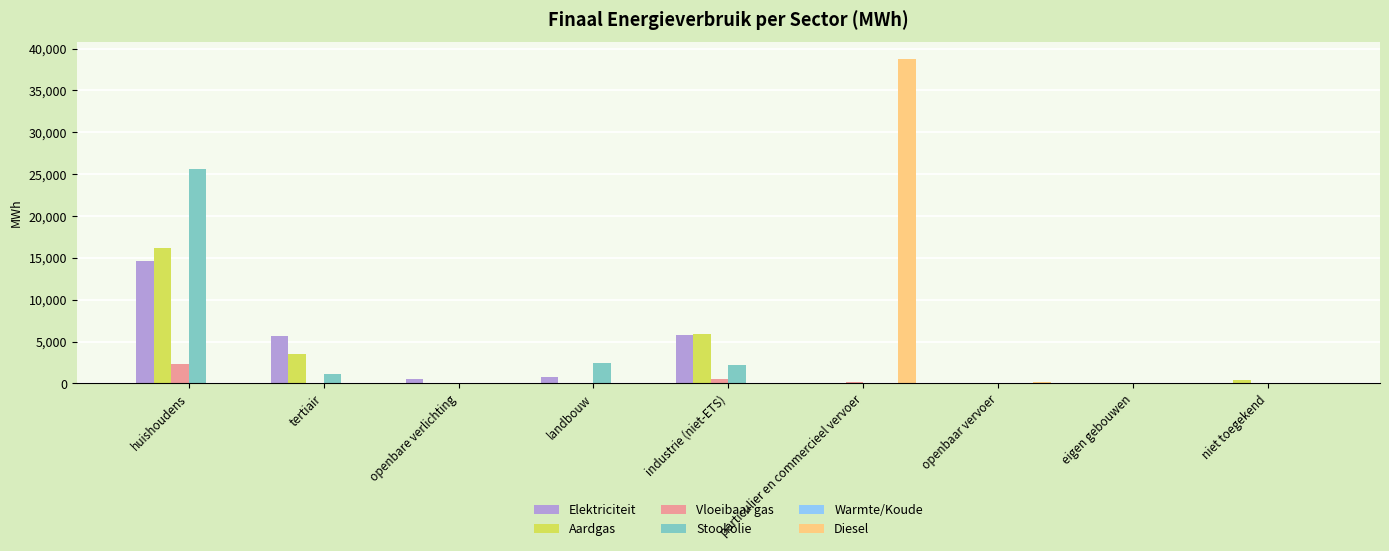

At which label does Stookolie reach its peak?

huishoudens